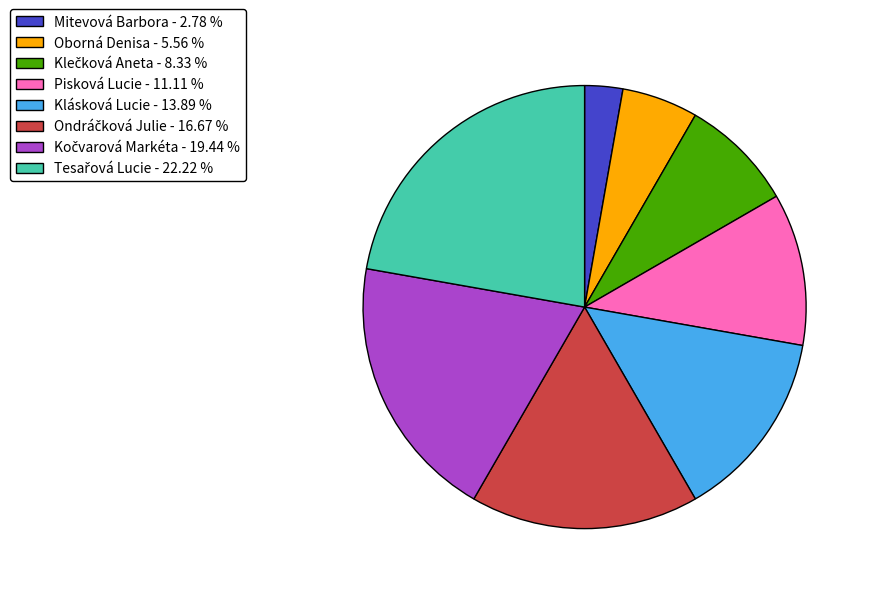

Which has a higher value, Oborná Denisa - 5.56 % or Mitevová Barbora - 2.78 %?

Oborná Denisa - 5.56 %